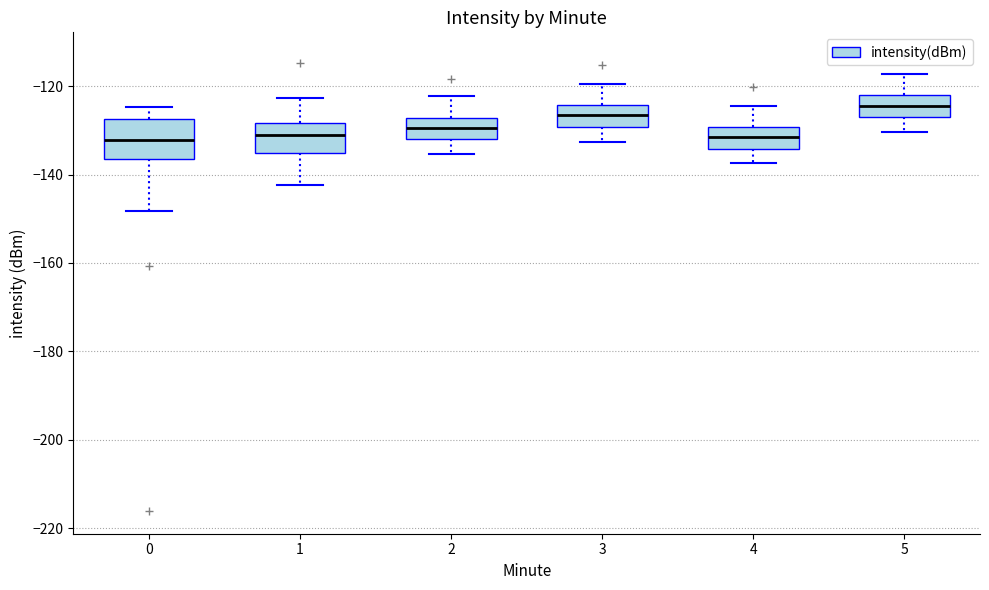

Where is the lower edge of the box at x = 2 on the y-axis? The values are not printed on the chart, so give them approximately, as read against the axis.

-132